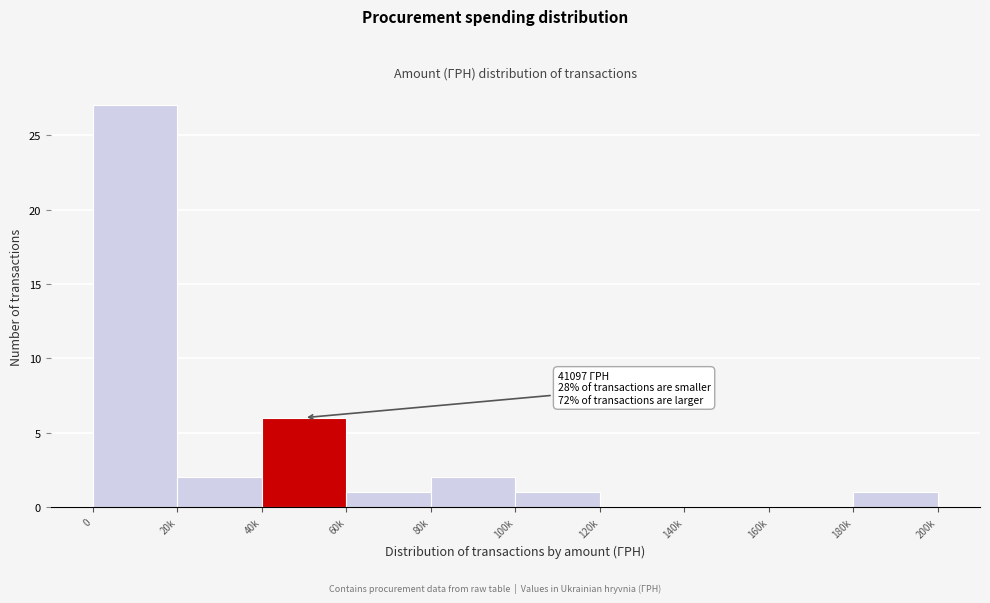

Reading left to right, transcribe all the data shown in this chart.

0=27	20k=2	40k=6	60k=1	80k=2	100k=1	120k=0	140k=0	160k=0	180k=1